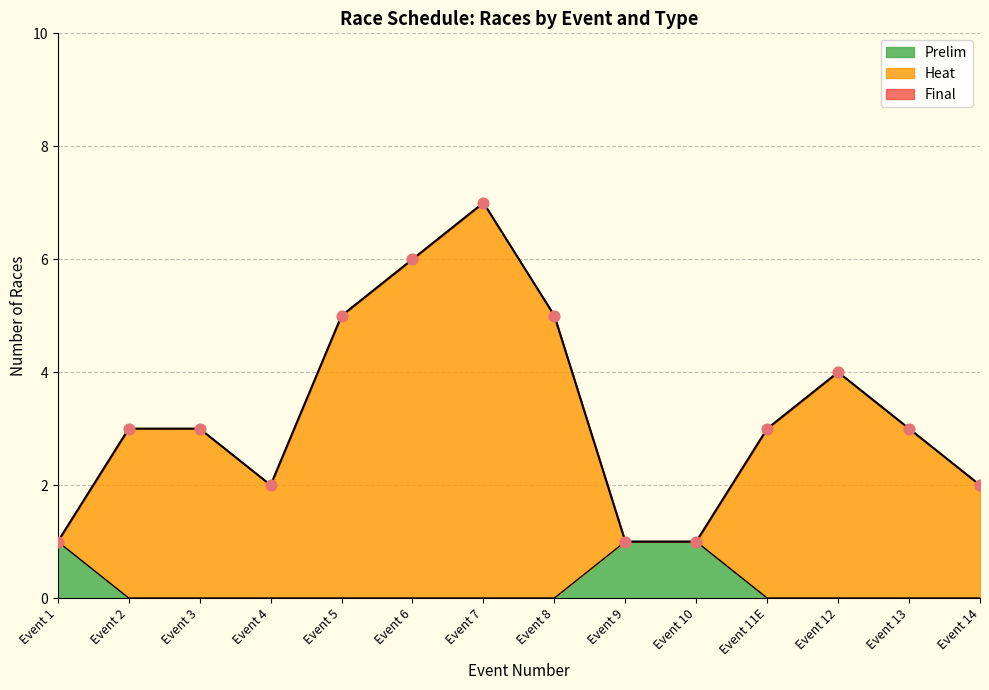

What are all the series names shown in the legend?

Heat, Prelim, Final